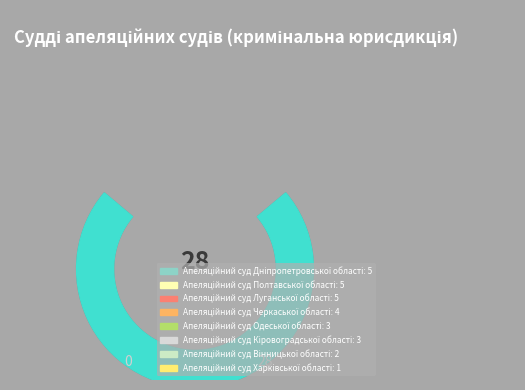

The Апеляційний суд Черкаської області slice represents 14% of the pie. True or false?

True